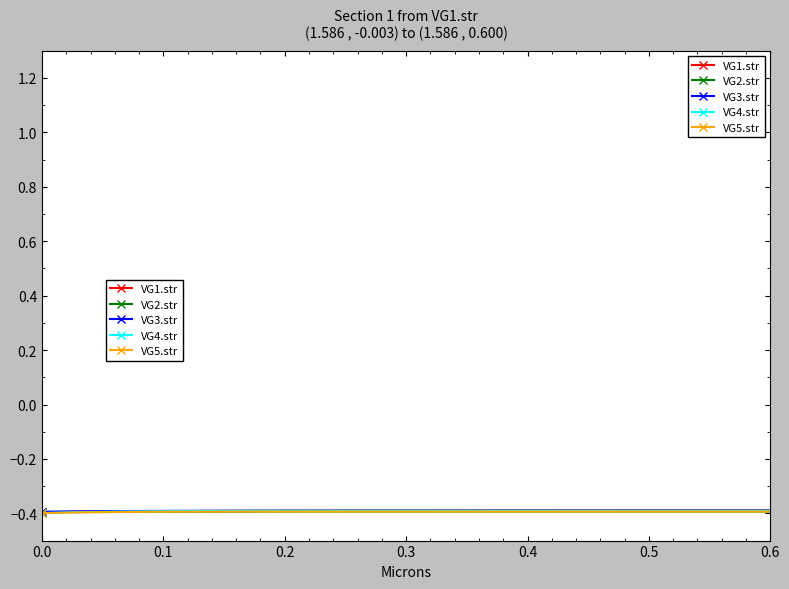

Reading left to right, transcribe all the data shown in this chart.

VG1.str: -0.4	-0.4	-0.4	-0.4	-0.4	-0.4	-0.4	-0.4	-0.4	-0.4	-0.4	-0.4	-0.4	-0.4	-0.4	-0.4	-0.4	-0.4	-0.4	-0.4
VG2.str: -0.4	-0.4	-0.4	-0.4	-0.4	-0.4	-0.4	-0.4	-0.4	-0.4	-0.4	-0.4	-0.4	-0.4	-0.4	-0.4	-0.4	-0.4	-0.4	-0.4
VG3.str: -0.4	-0.4	-0.4	-0.4	-0.4	-0.4	-0.4	-0.4	-0.4	-0.4	-0.4	-0.4	-0.4	-0.4	-0.4	-0.4	-0.4	-0.4	-0.4	-0.4
VG4.str: -0.4	-0.4	-0.4	-0.4	-0.4	-0.4	-0.4	-0.4	-0.4	-0.4	-0.4	-0.4	-0.4	-0.4	-0.4	-0.4	-0.4	-0.4	-0.4	-0.4
VG5.str: -0.4	-0.4	-0.4	-0.4	-0.4	-0.4	-0.4	-0.4	-0.4	-0.4	-0.4	-0.4	-0.4	-0.4	-0.4	-0.4	-0.4	-0.4	-0.4	-0.4